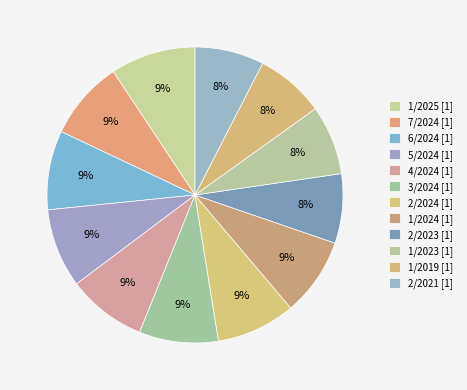

To the nearest percent, what is the combined percentage of 3/2024 and 2/2024?

17%